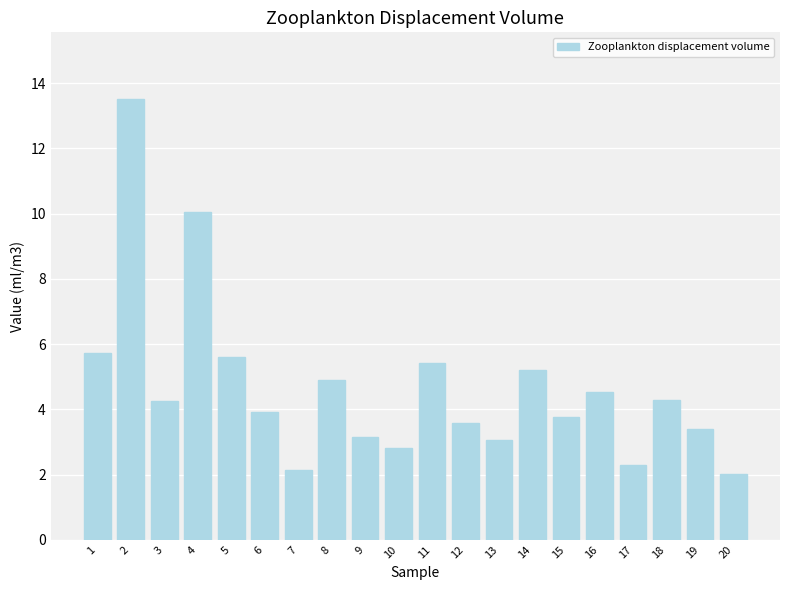

What is the minimum value shown in the chart?

2.0